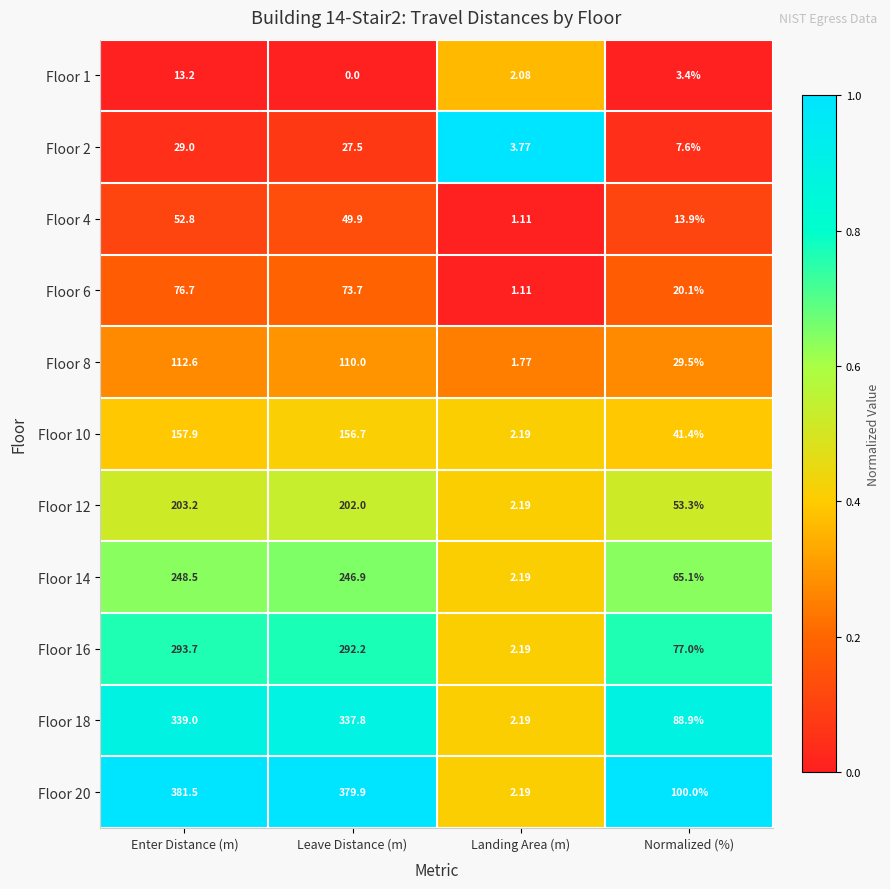

At which label does Floor 1 first exceed 3?

Enter Distance (m)